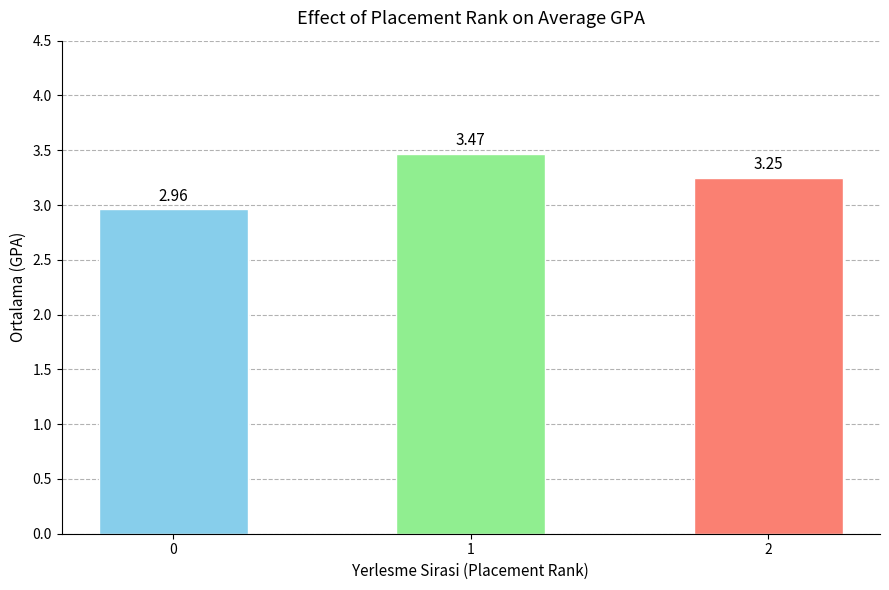

What is the difference between the maximum and minimum values?

0.5